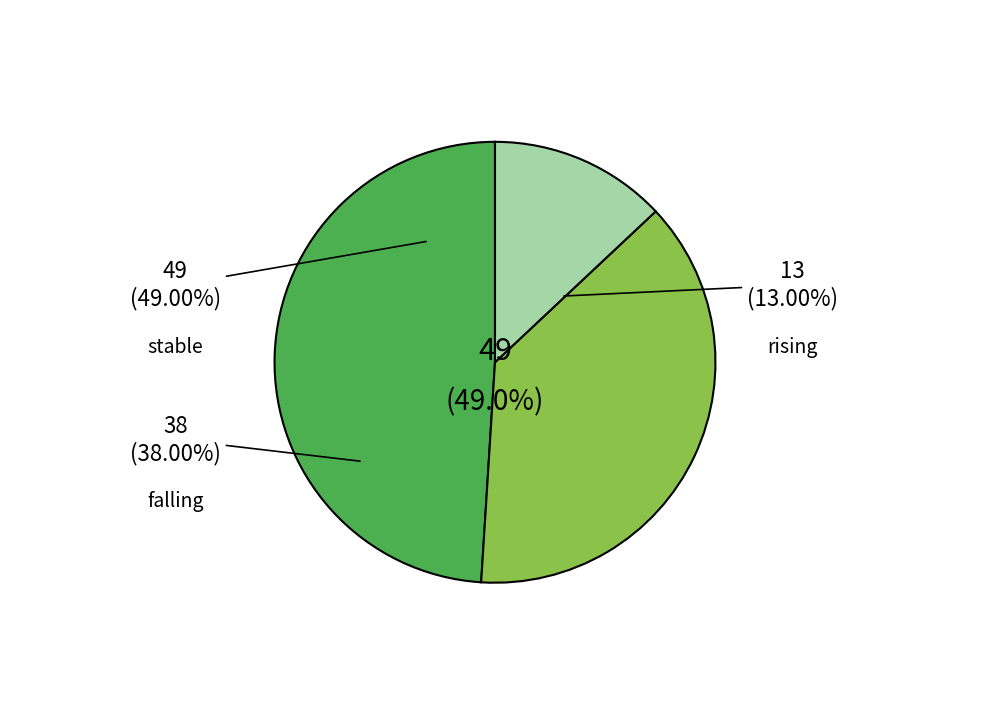

Which slice is the smallest?

rising